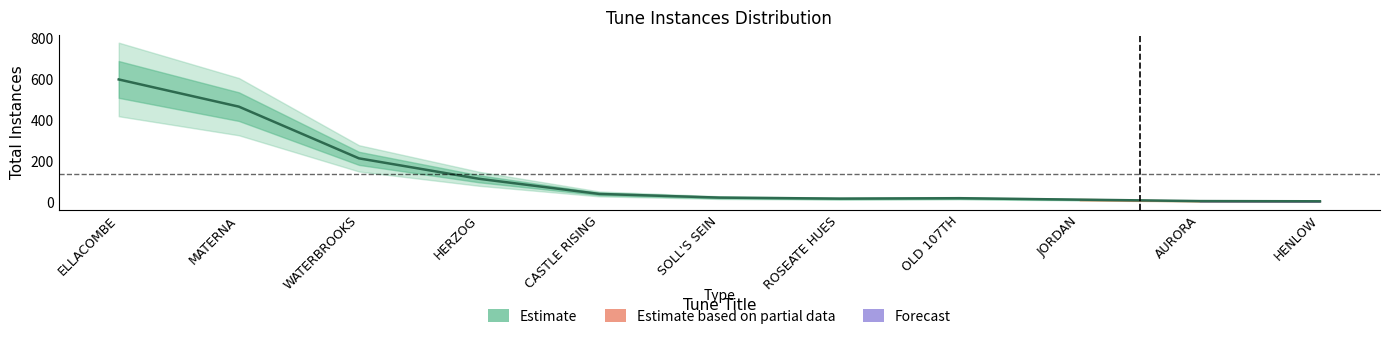

What is the difference between the values at OLD 107TH and SOLL'S SEIN?

3